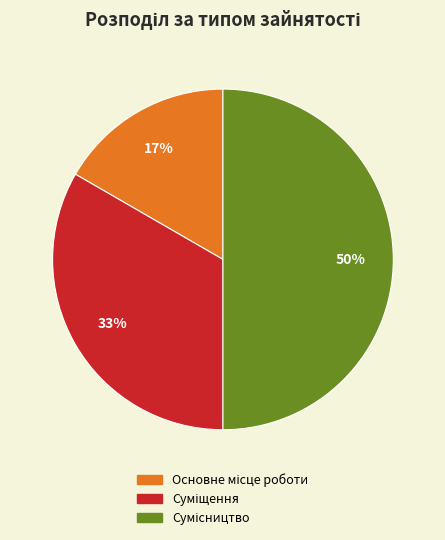

To the nearest percent, what is the difference between the largest and smallest slice percentages?

33%